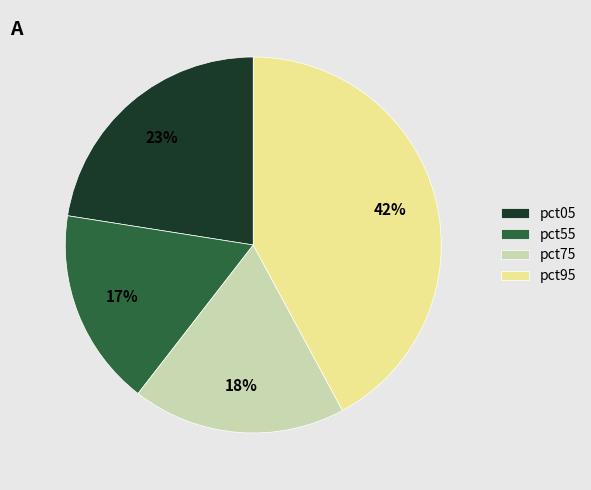

True or false: pct75 accounts for 32% of the total.

False